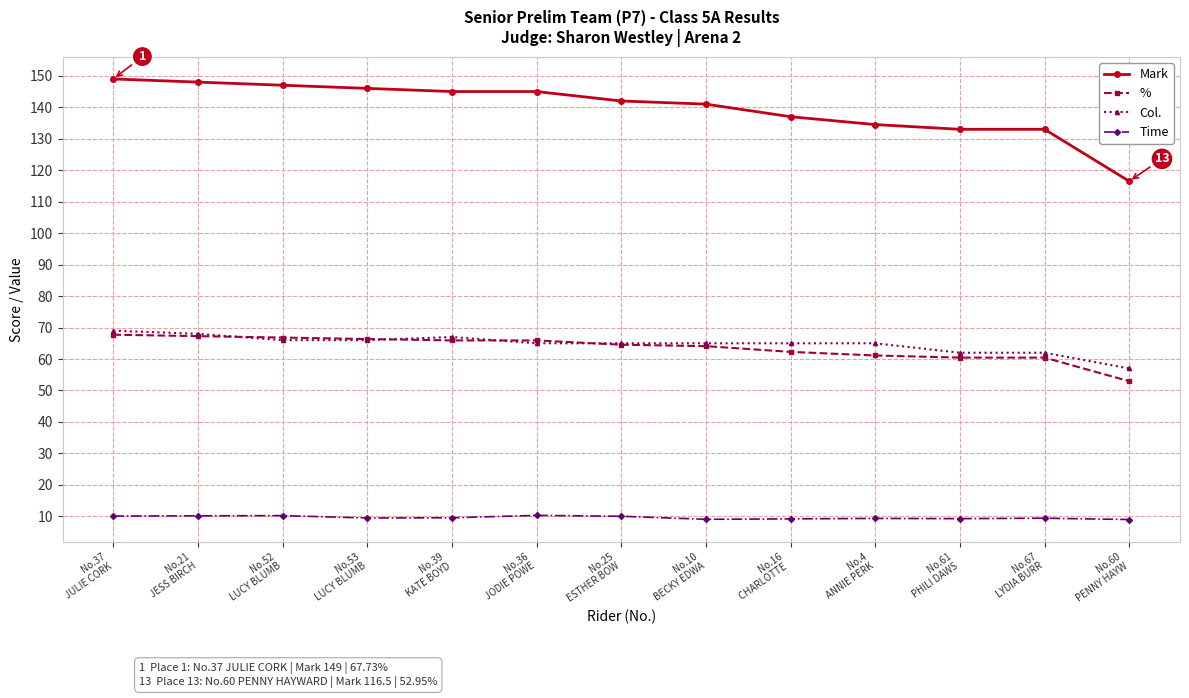

The value of % at No.61
PHILI DAWS is 37.6. True or false?

False